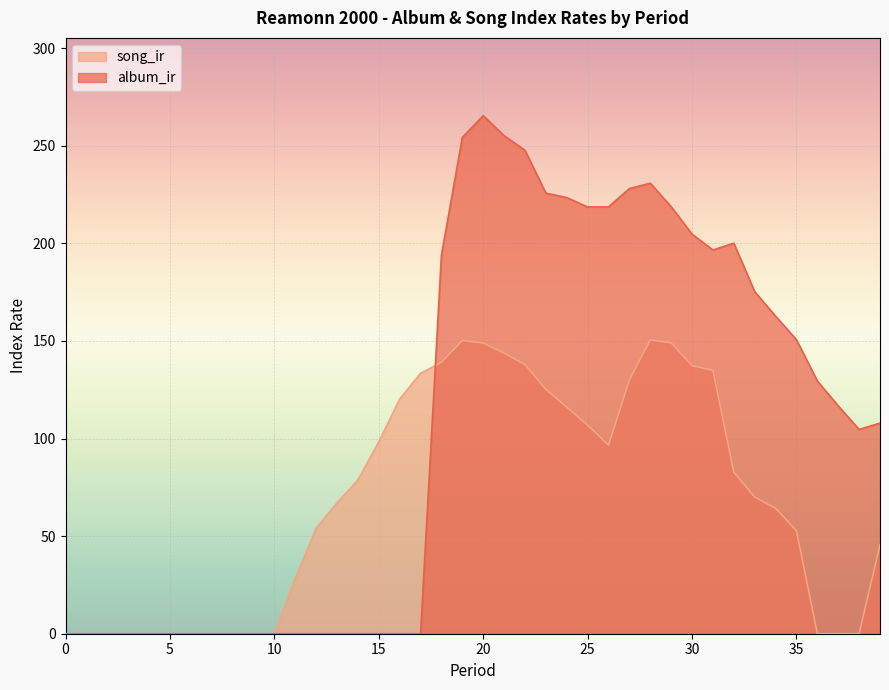

What are all the series names shown in the legend?

song_ir, album_ir